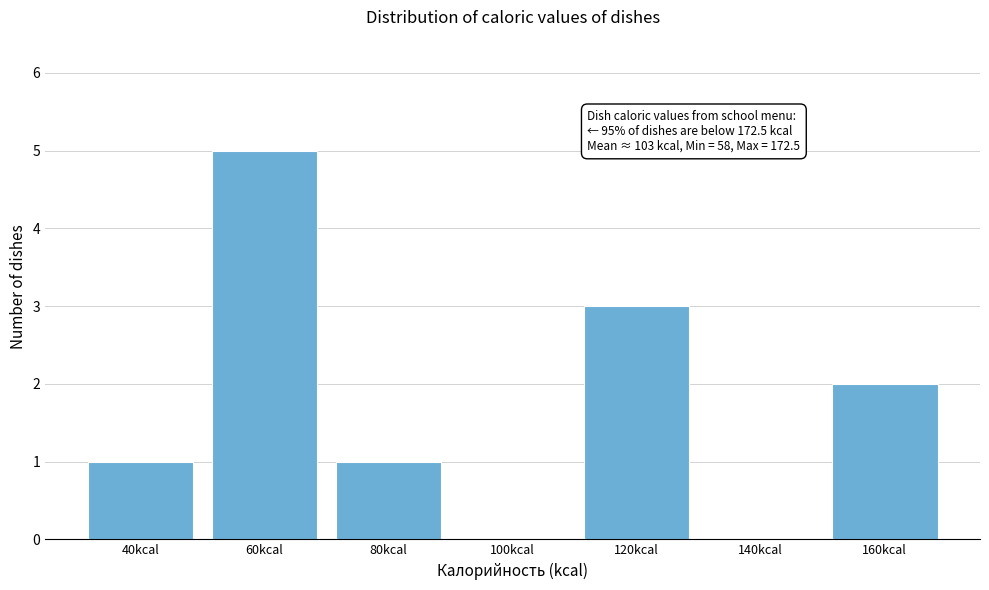

Reading left to right, transcribe all the data shown in this chart.

40kcal=1	60kcal=5	80kcal=1	100kcal=0	120kcal=3	140kcal=0	160kcal=2